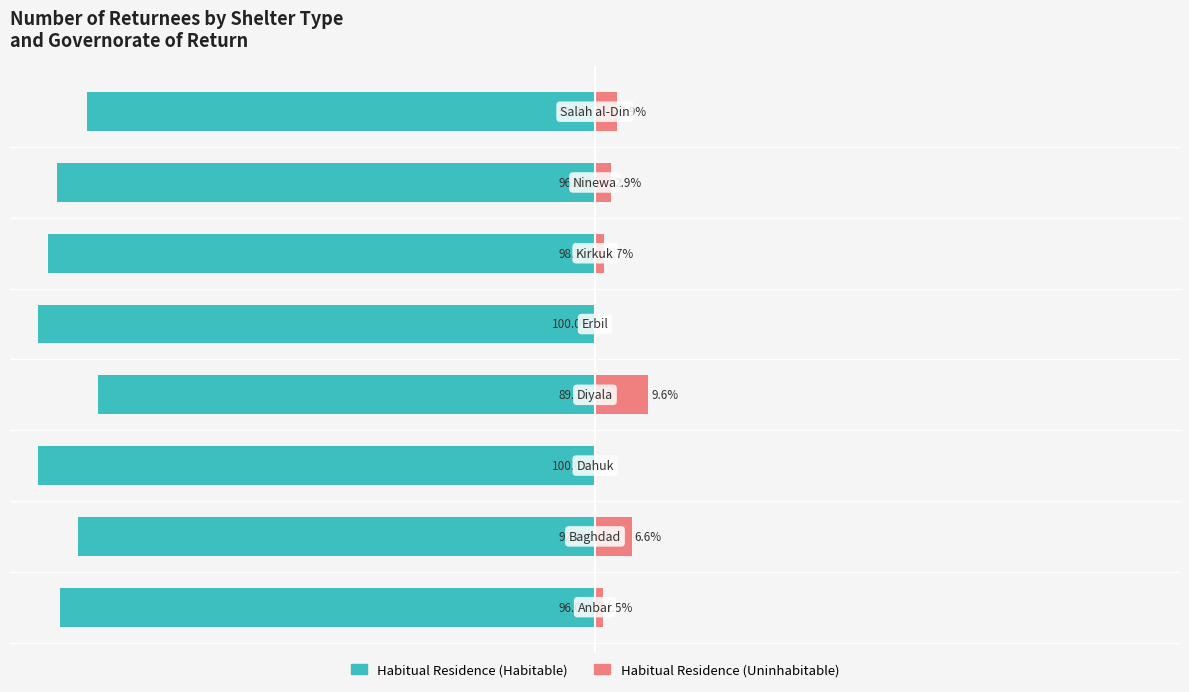

Which series has the largest range (max minus min)?

Habitual Residence (Habitable)